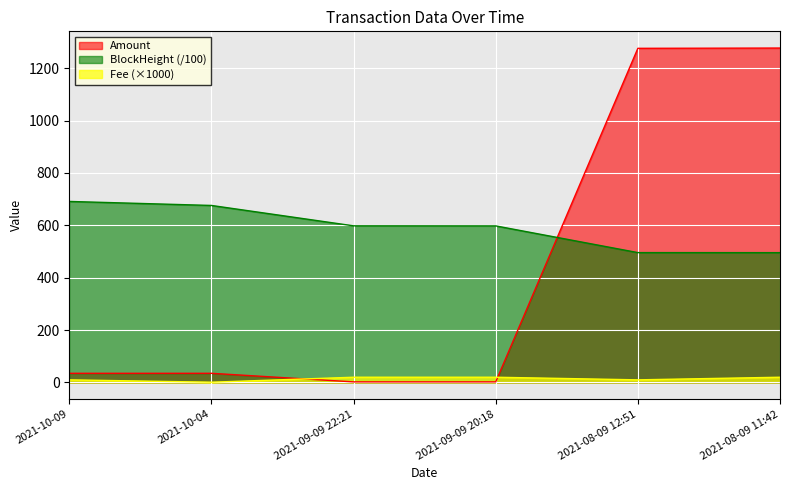

Between 2021-10-09 and 2021-08-09 12:51, which series saw the biggest shift?

Amount